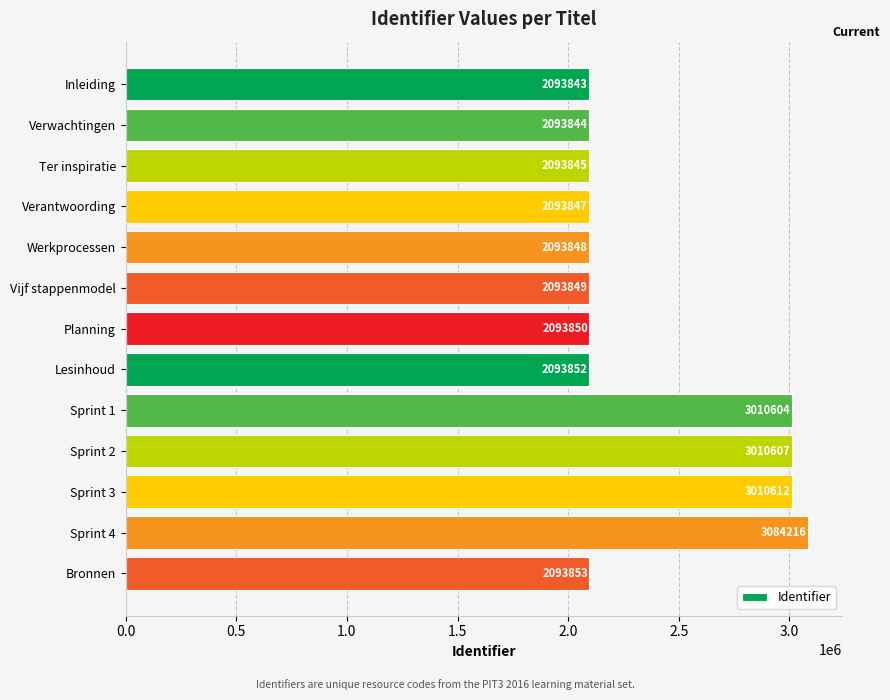

The chart shows a value of 3250370 at Ter inspiratie. True or false?

False